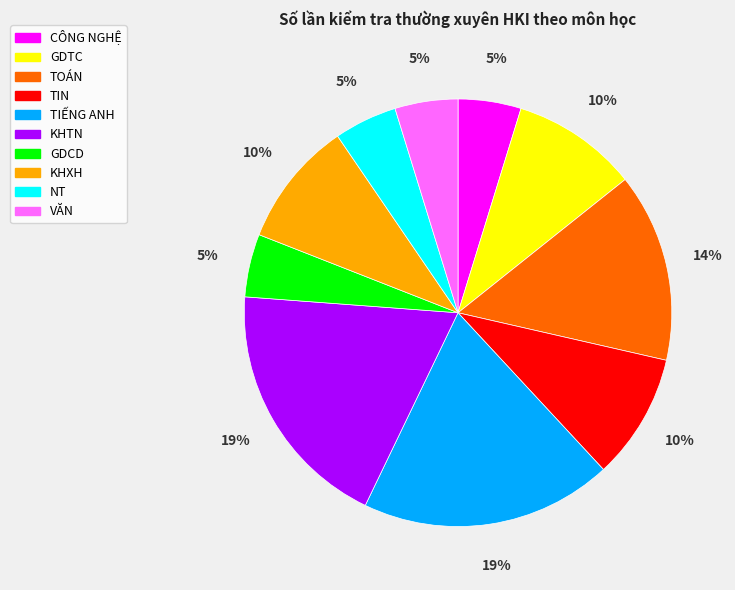

Does TOÁN account for over 50% of the chart?

No